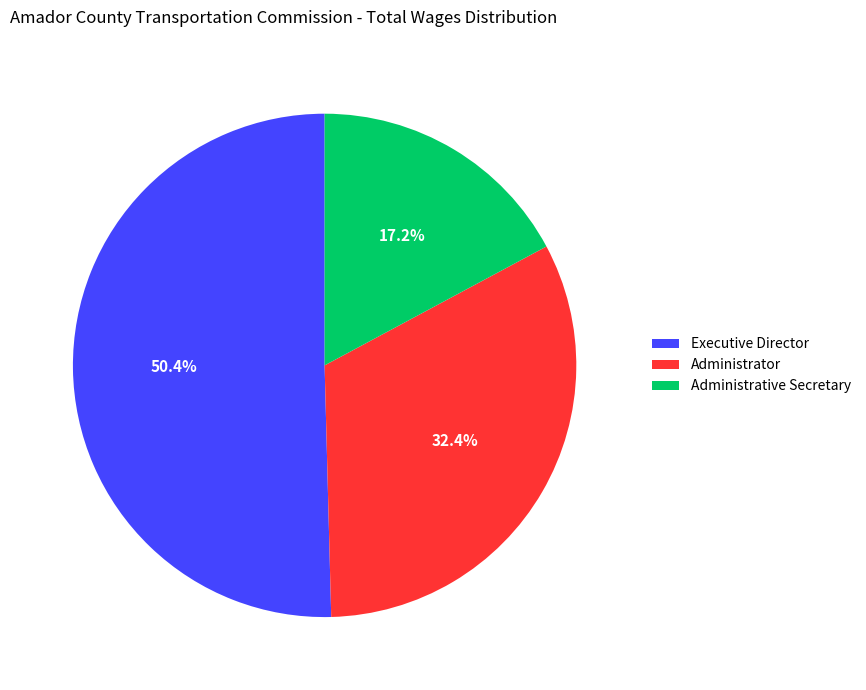

Does Executive Director represent more than half of the total?

Yes